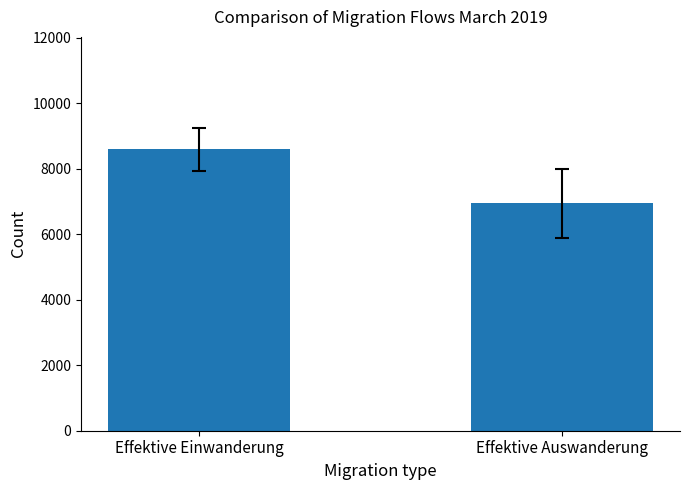

Reading left to right, transcribe all the data shown in this chart.

8587	6936